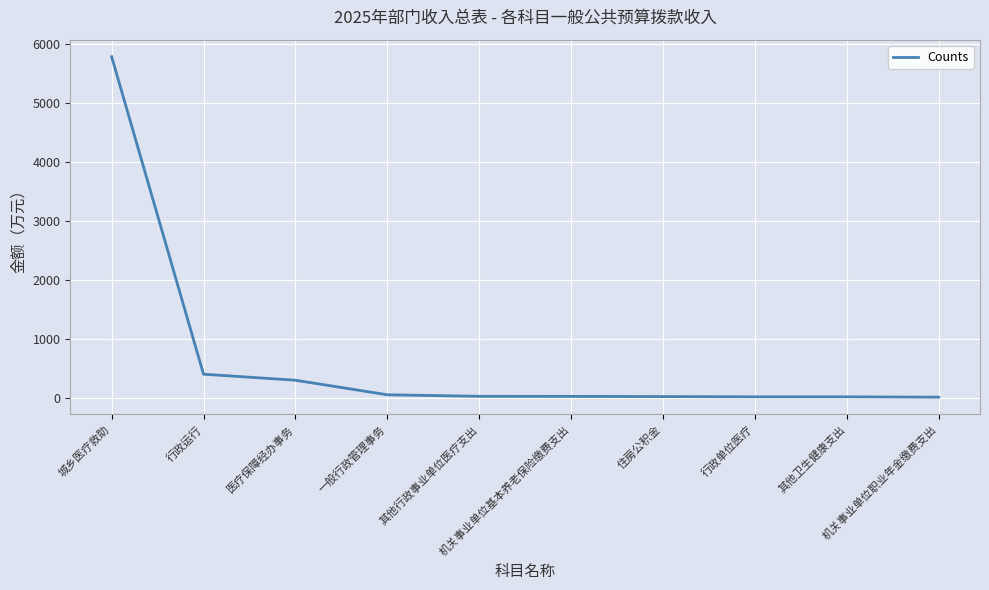

What is the maximum value shown in the chart?

5790.0